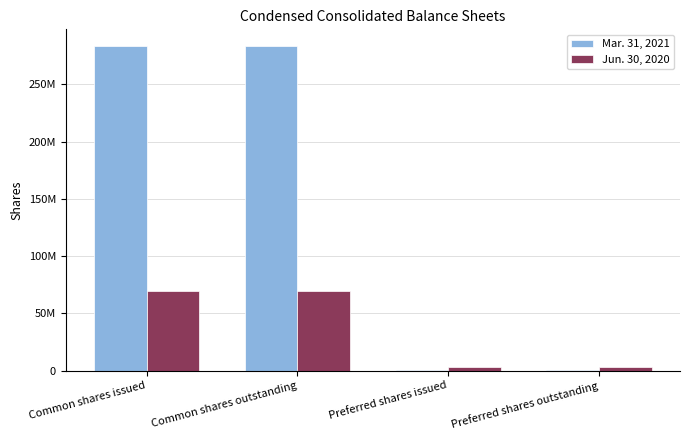

What is the difference between the maximum and minimum values in the Mar. 31, 2021 series?

283082297